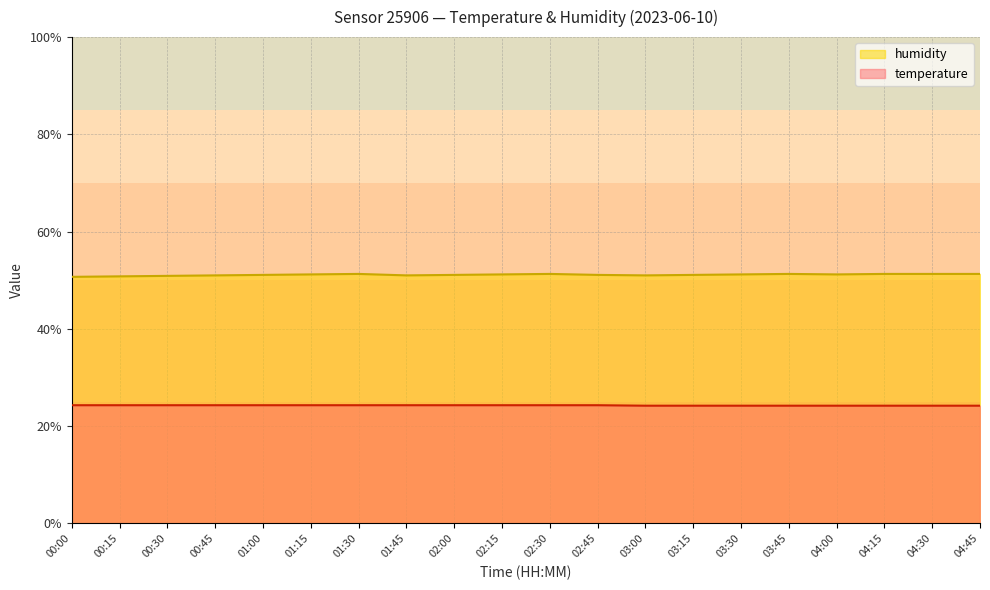

What is the label of the 6th point from the right?

03:30